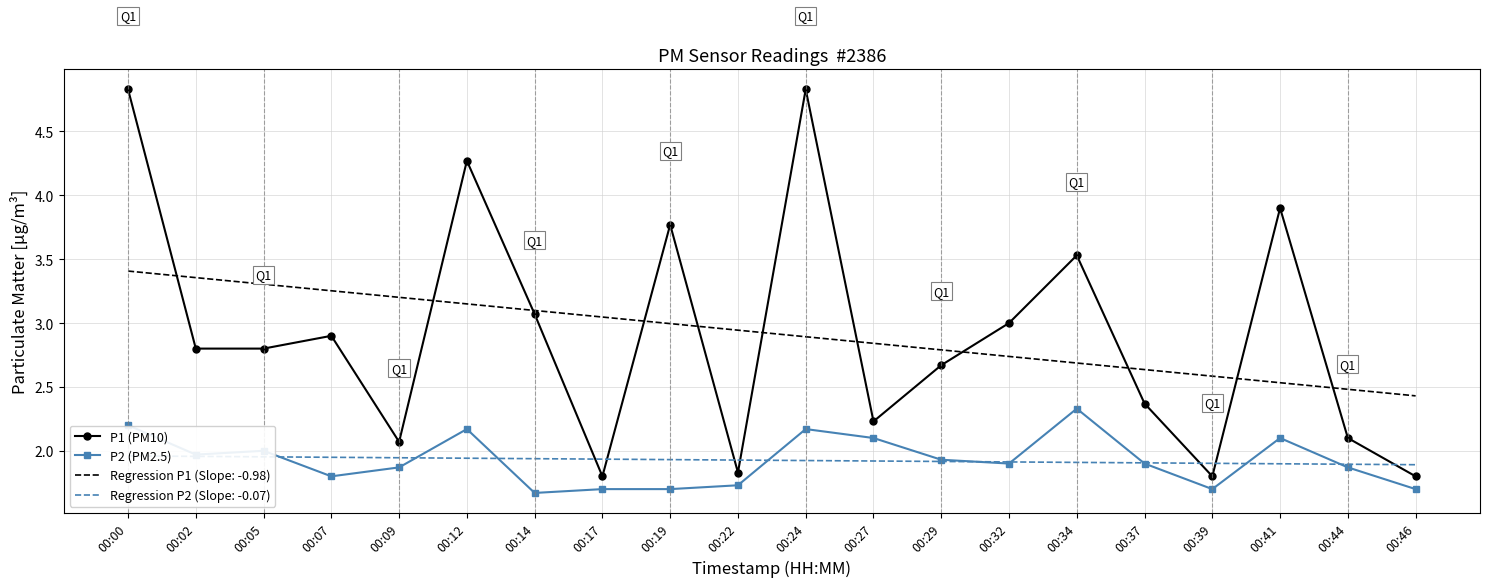

Between 00:22 and 00:27, which series saw the biggest shift?

P1 (PM10)